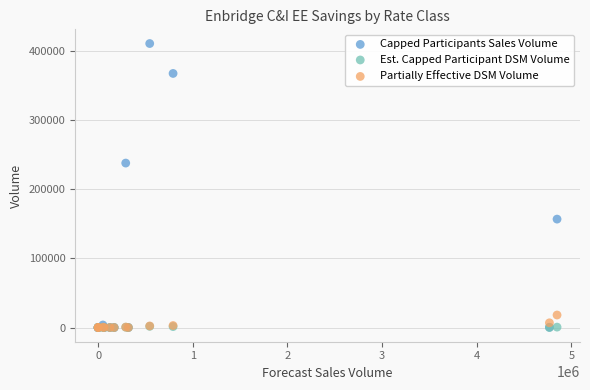

Across all series, what Y value is closest to 205175?

237627.7